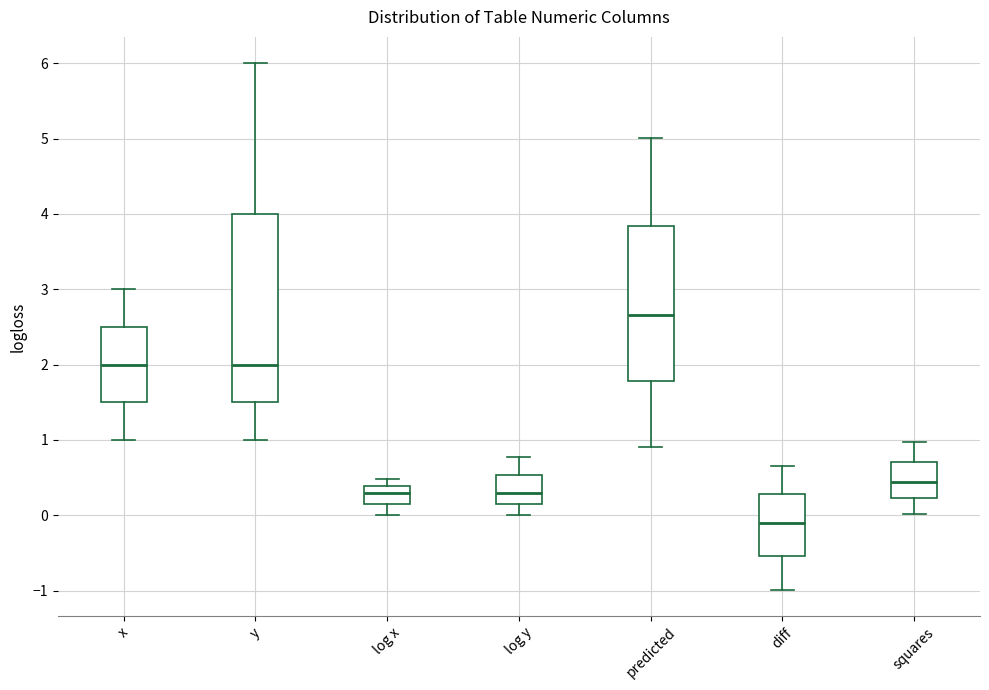

Where is the upper edge of the box for x on the y-axis? The values are not printed on the chart, so give them approximately, as read against the axis.

2.5